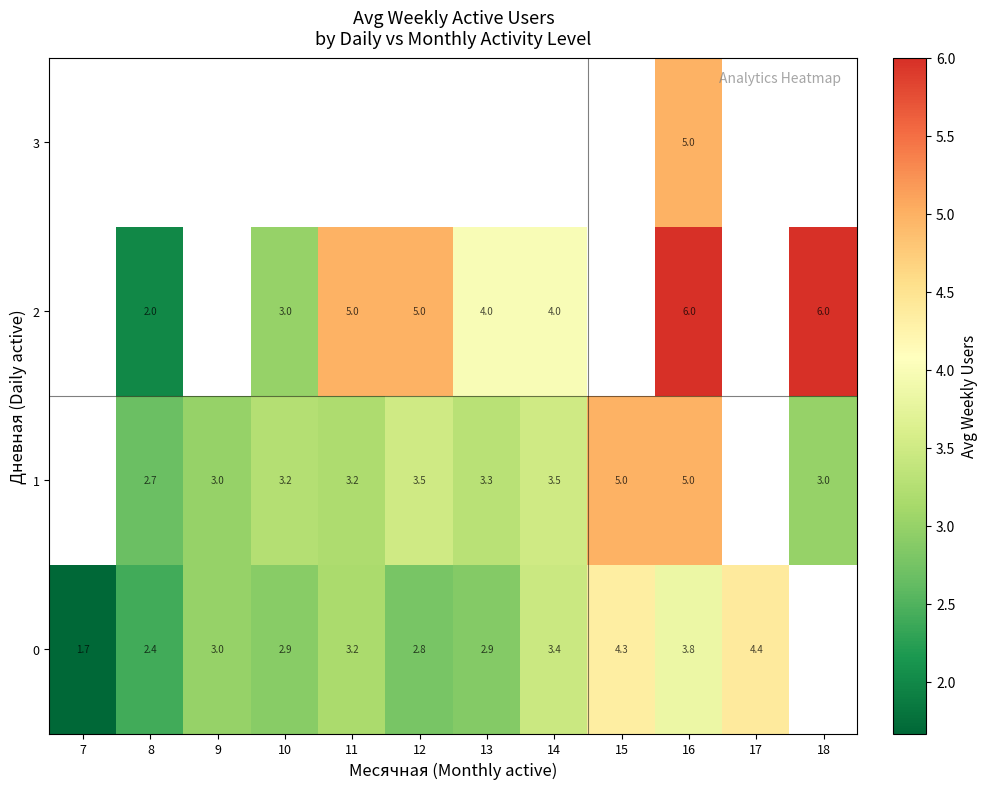

Is the value of 0 at 14 greater than the value of 1 at 12?

No